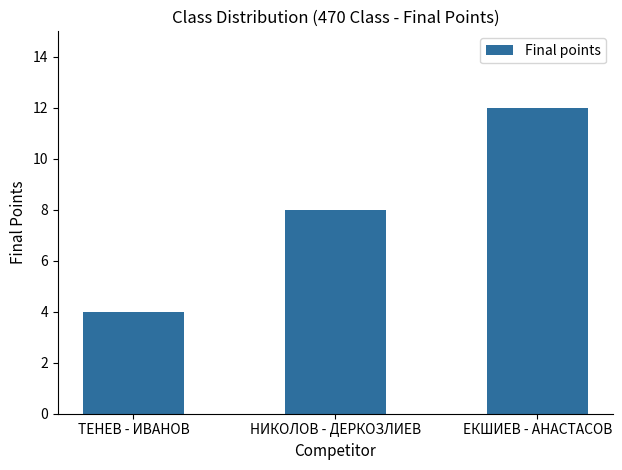

What is the change in value from ТЕНЕВ - ИВАНОВ to ЕКШИЕВ - АНАСТАСОВ?

+8